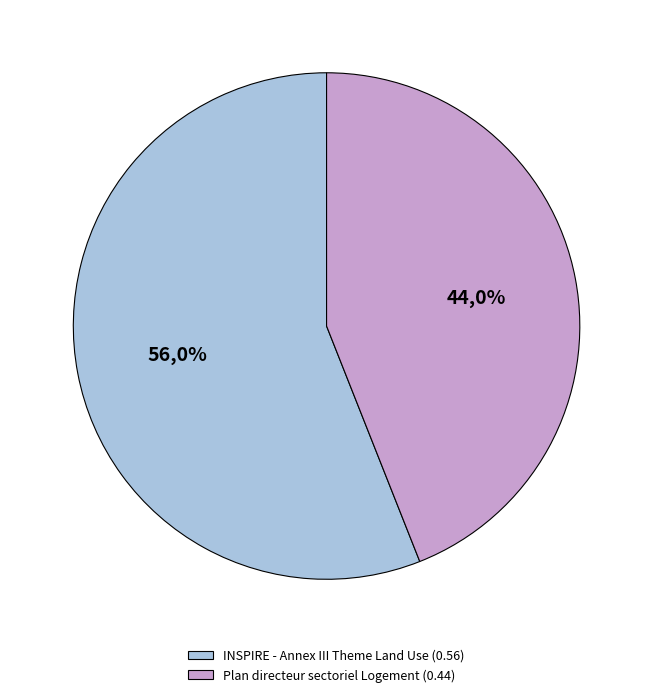

To the nearest percent, what portion does INSPIRE - Annex III Theme Land Use represent?

56%